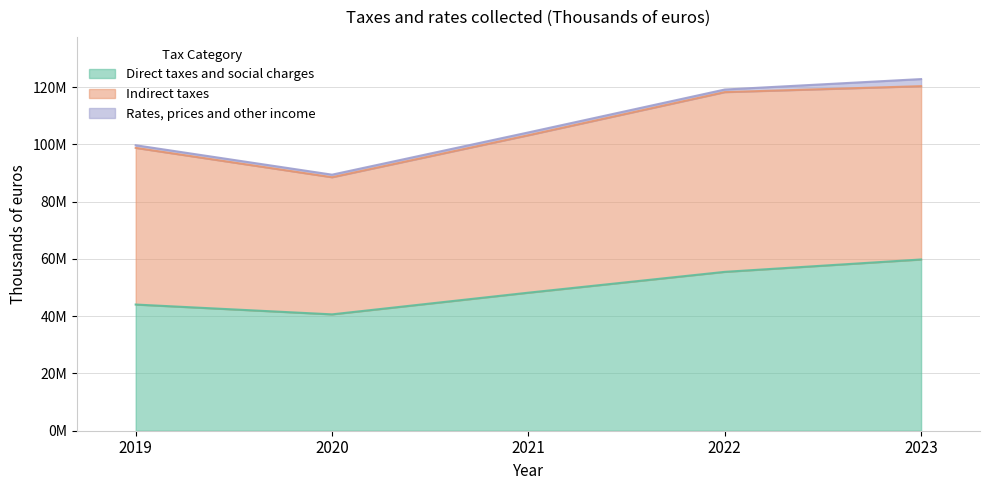

At which category does Direct taxes and social charges reach its first local valley?

2020